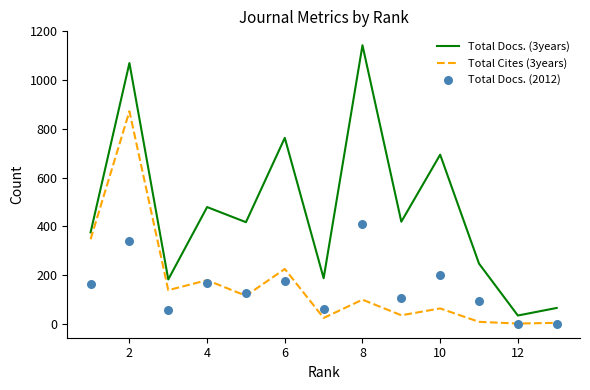

Which series has the widest spread of Y values?

Total Docs. (3years)